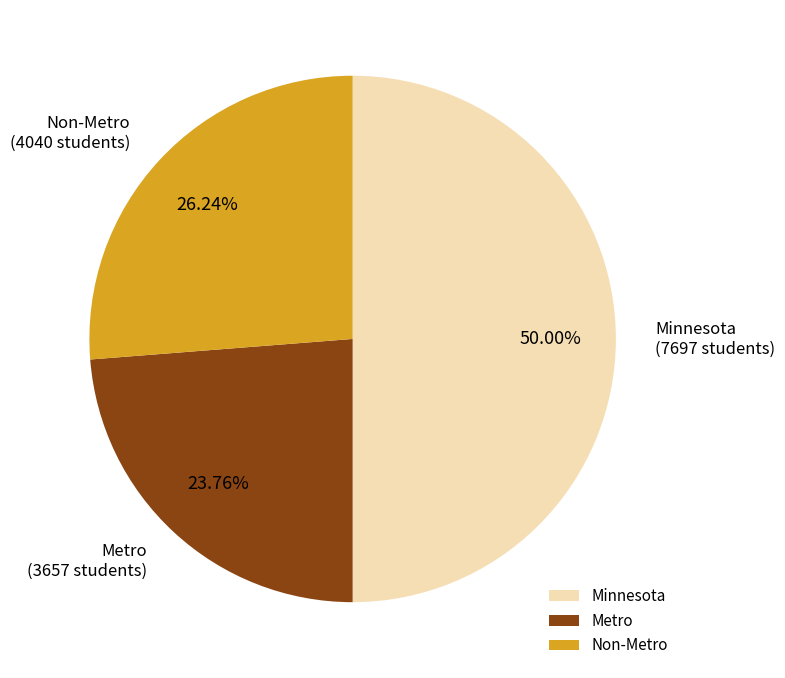

What percentage is NOT represented by Metro?

76.2%